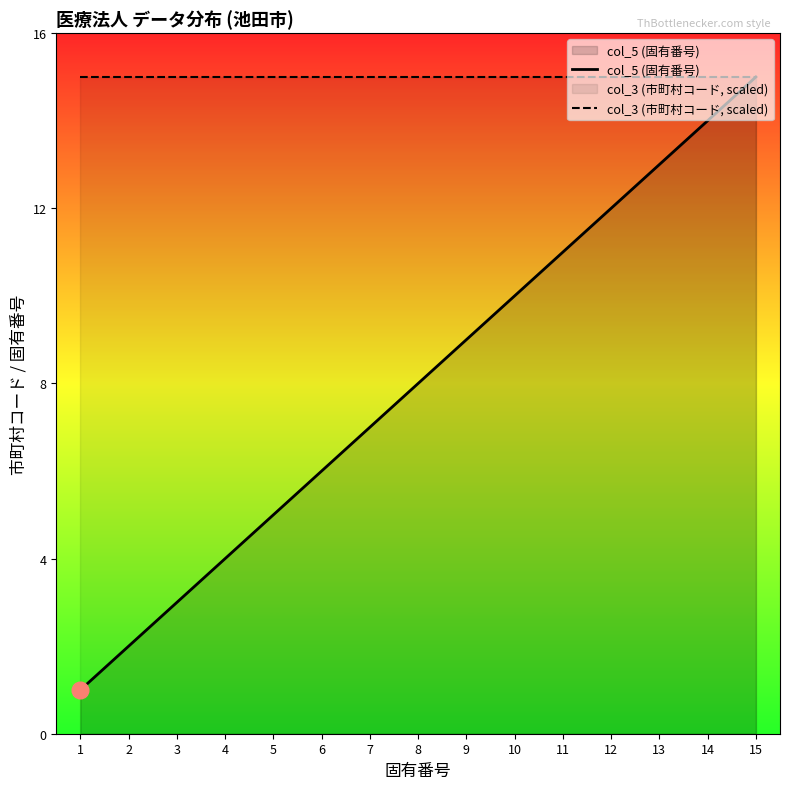

What is the value of the col_5 (固有番号) point at the 8th from the left?

8